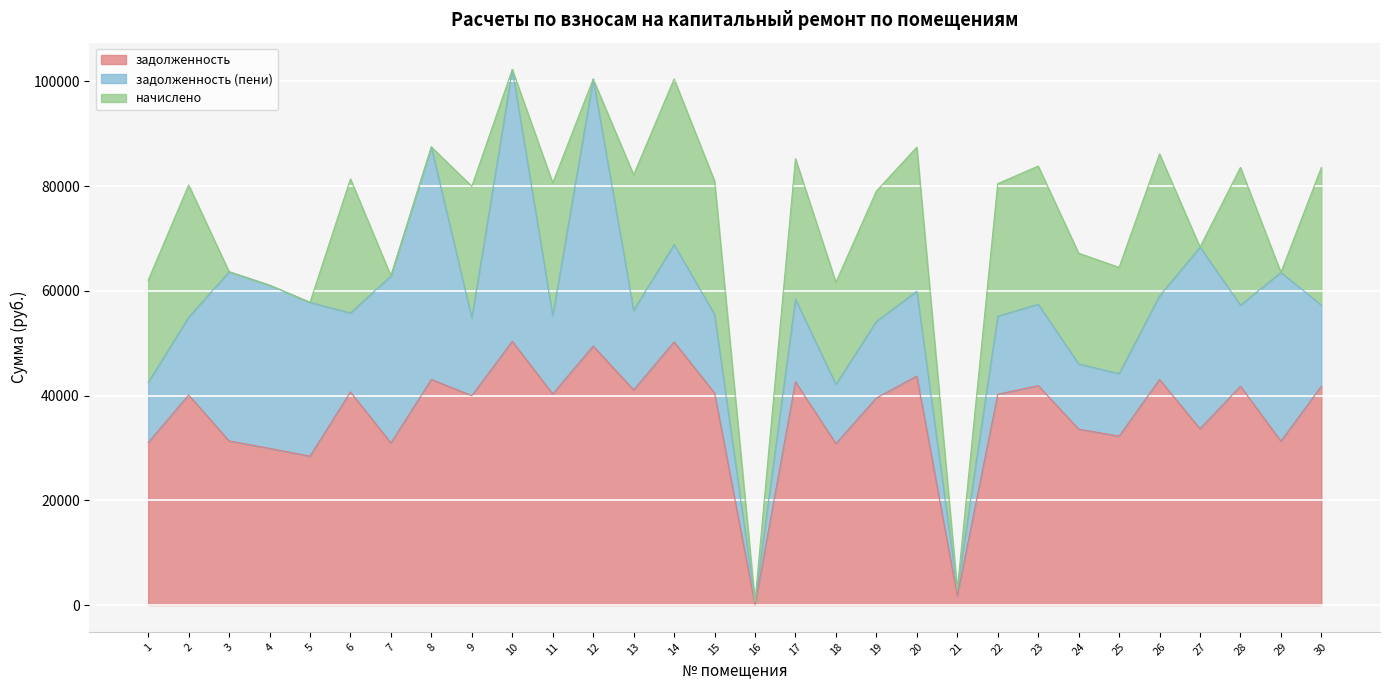

True or false: начислено and задолженность intersect in this chart.

False